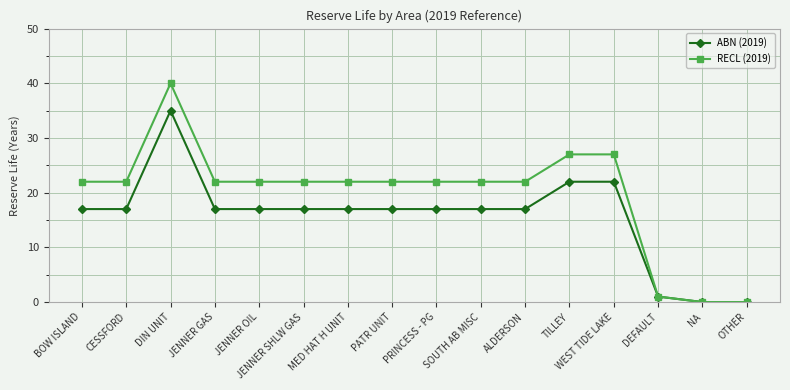

Rank the series by their maximum value, from lowest to highest.

ABN (2019), RECL (2019)